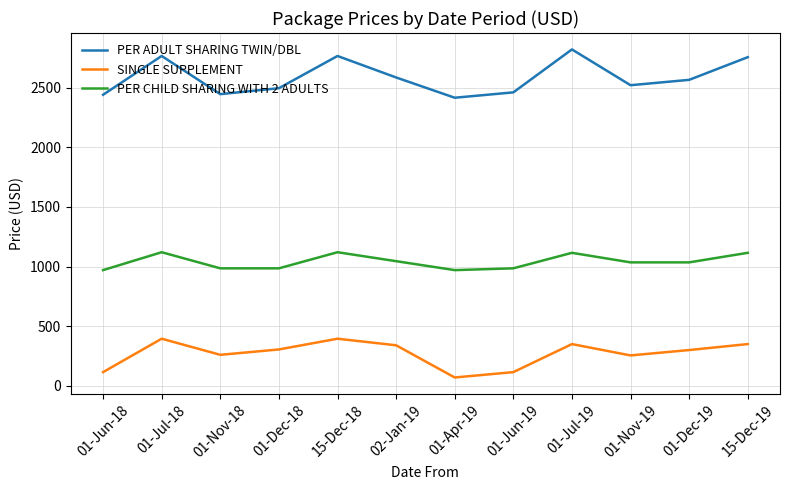

At which label does PER ADULT SHARING TWIN/DBL first exceed 2565?

01-Jul-18